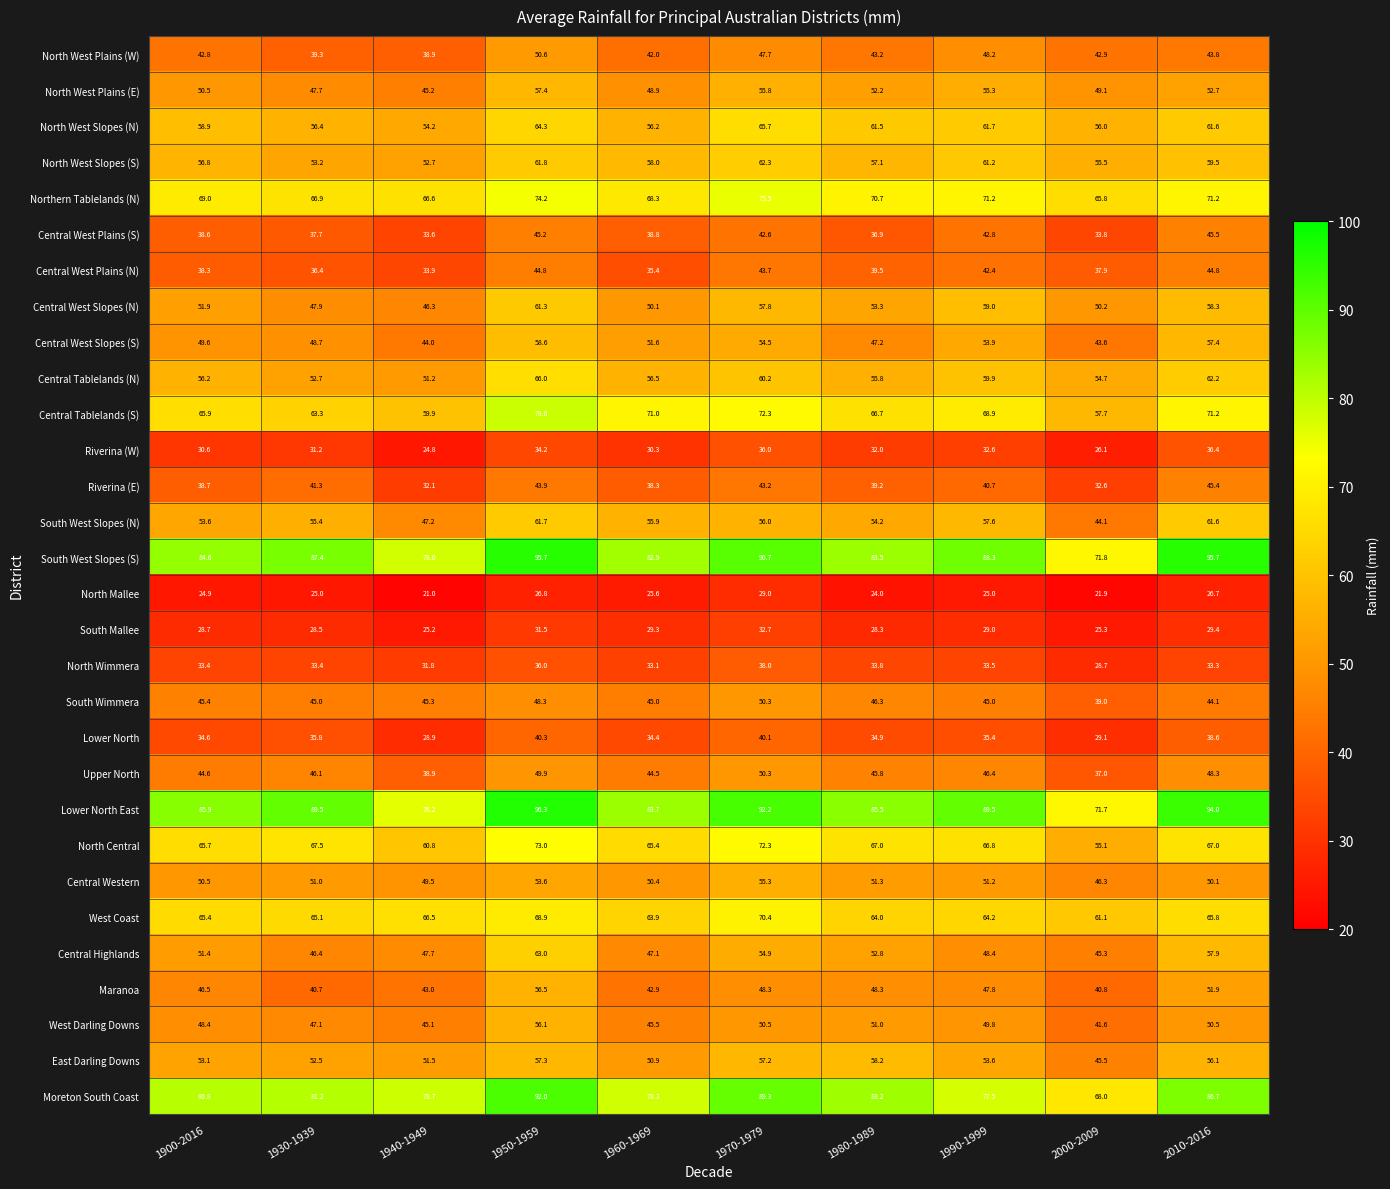

What is the maximum value shown in the chart?

96.3